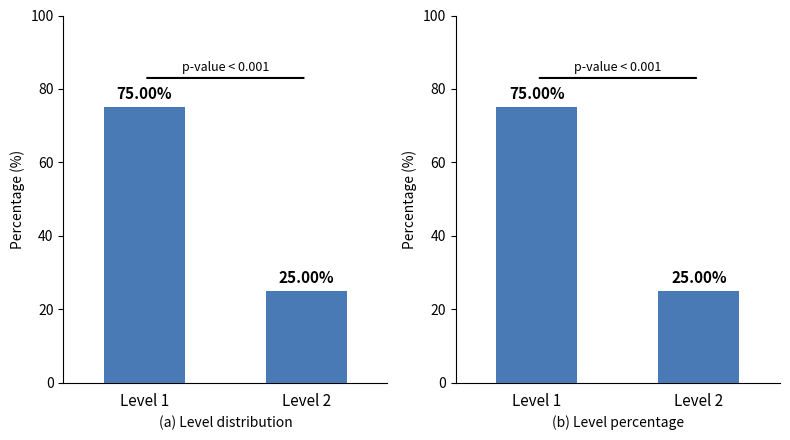

The chart shows a value of 43 at Level 2. True or false?

False